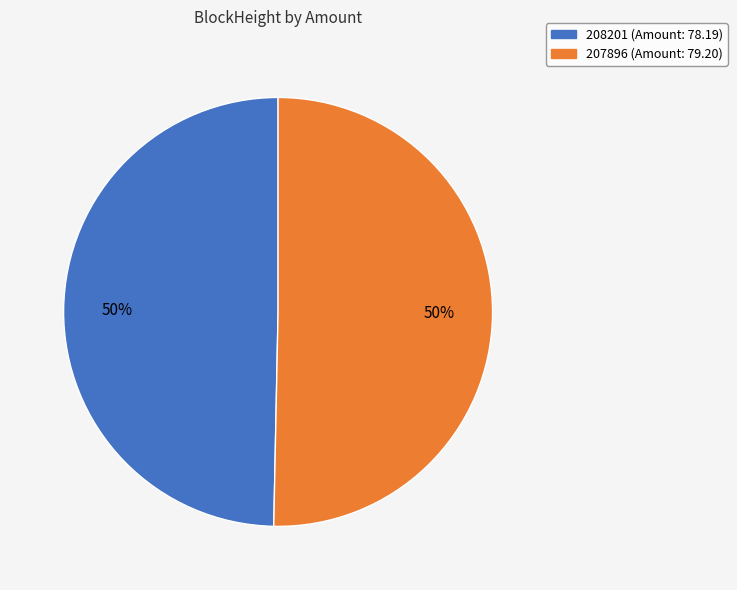

What is the majority slice?

207896